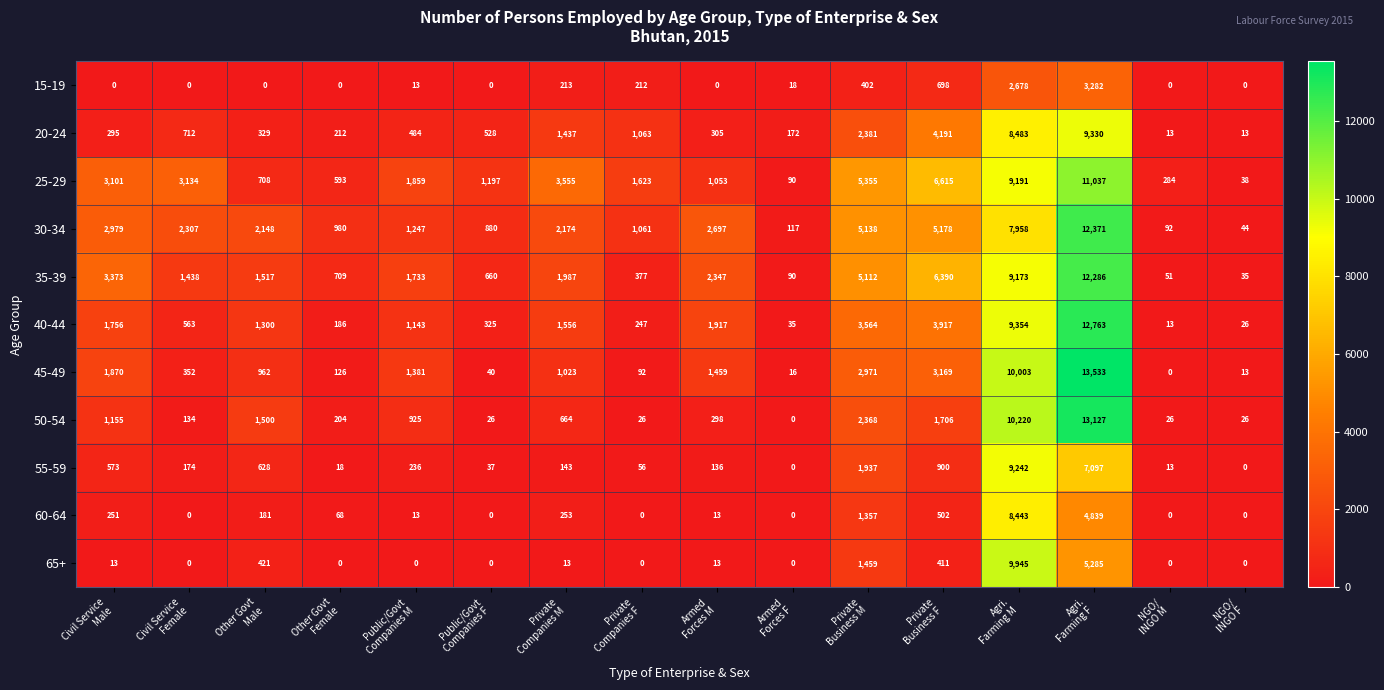

Which series has the largest range (max minus min)?

45-49